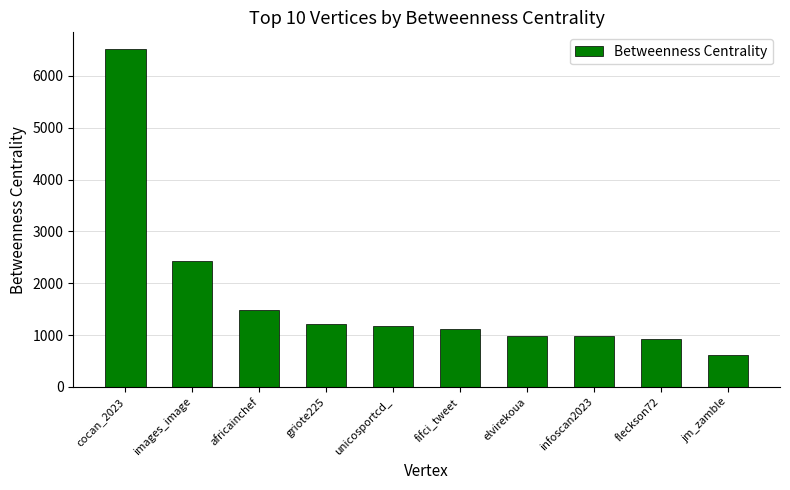

What is the difference between the maximum and second lowest values?

5594.8